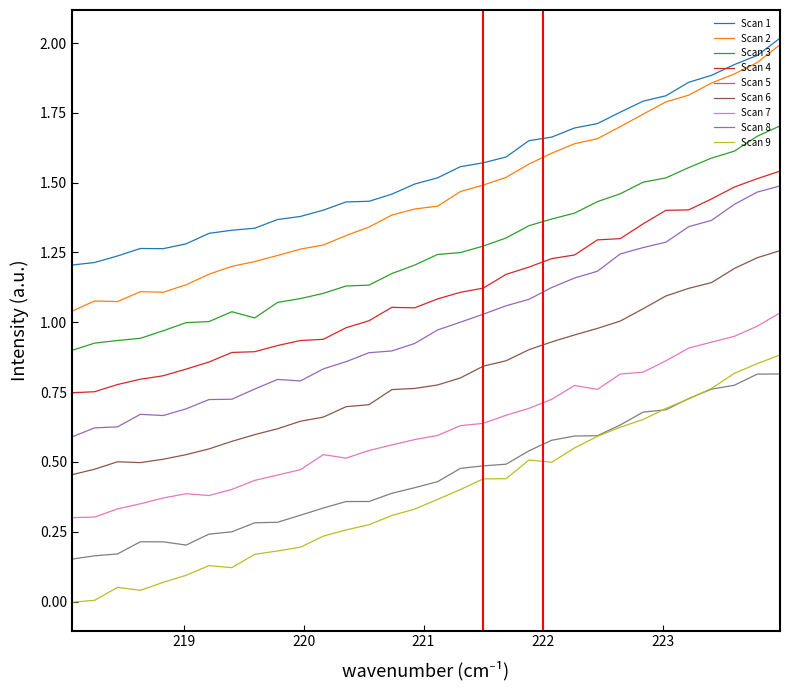

True or false: Scan 7 and Scan 5 intersect in this chart.

False